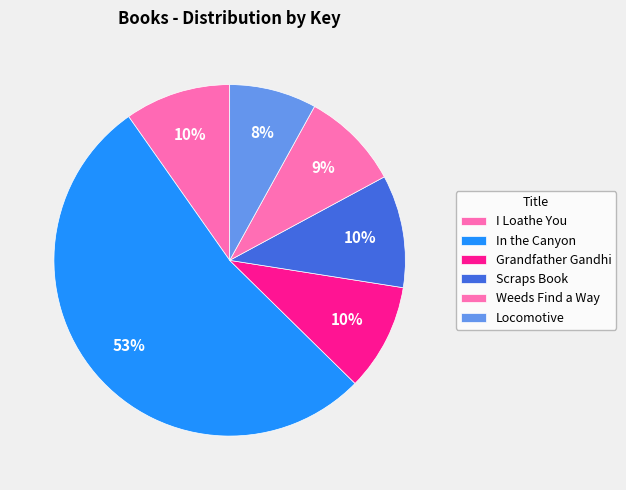

What is the change in value from Grandfather Gandhi to Scraps Book?

+4037489